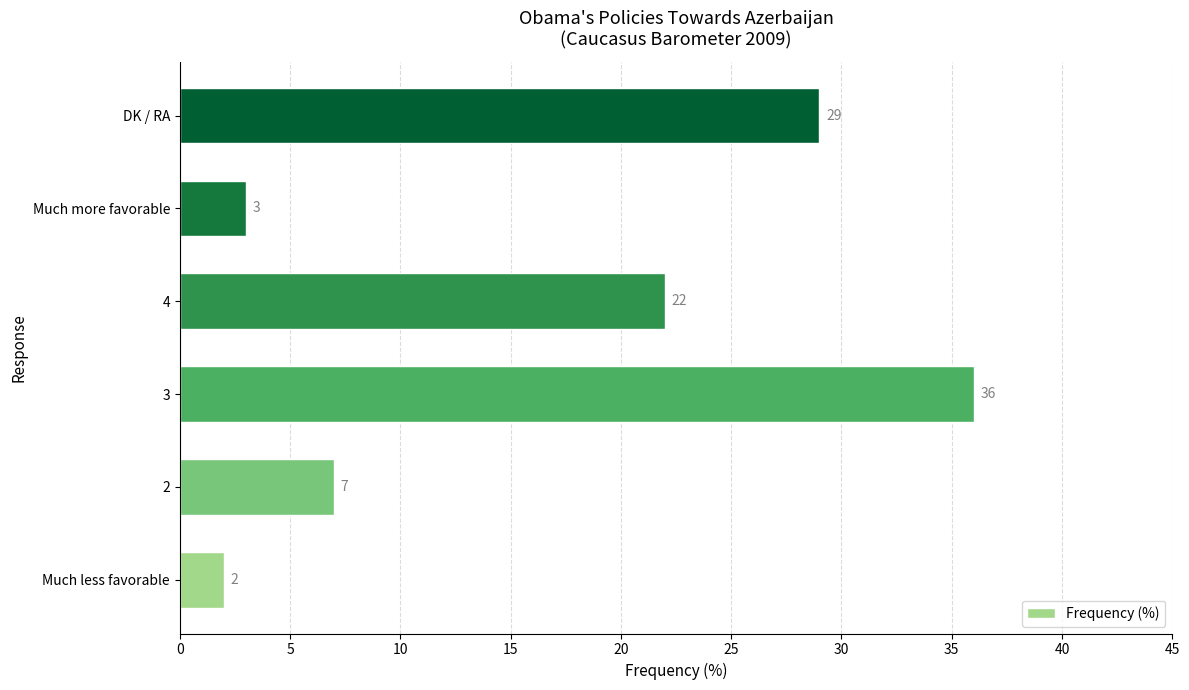

Approximately how many times larger is the value at DK / RA compared to 2?

4.1